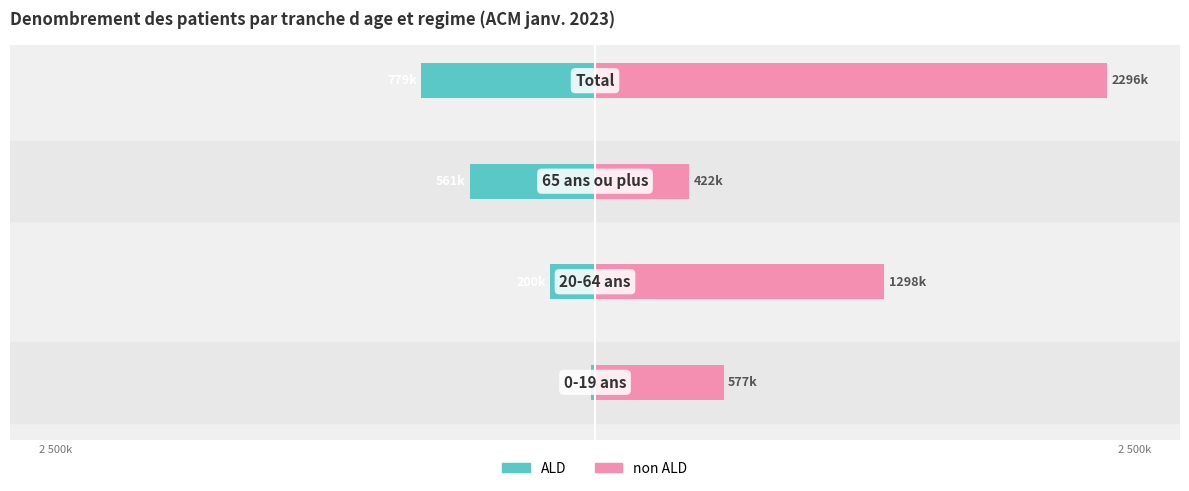

Rank the series at −10 from lowest to highest value.

ALD, non ALD